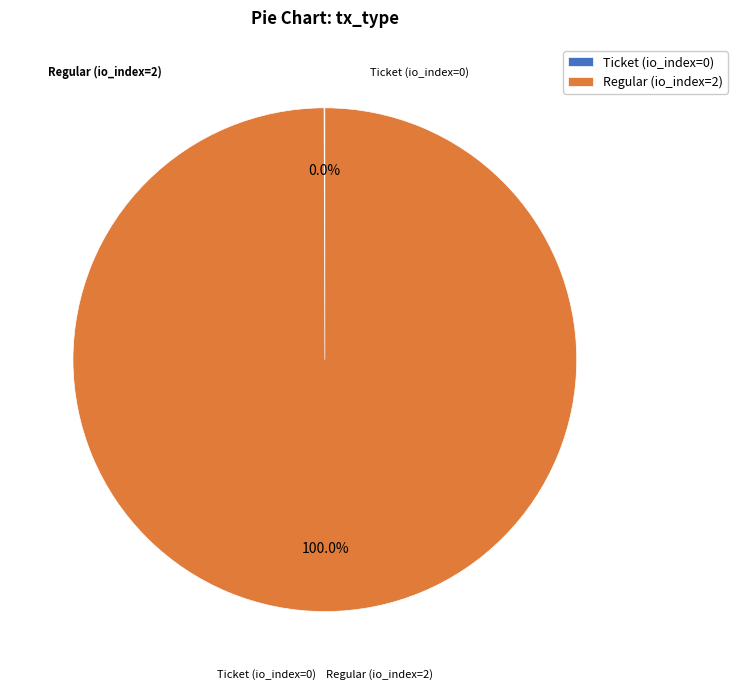

What is the largest slice in the pie chart?

Regular (io_index=2)